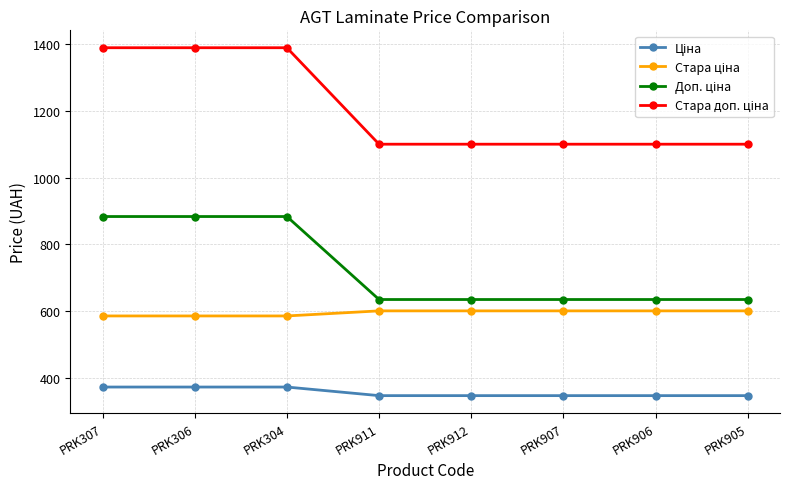

What is the difference between the highest and lowest values at PRK907?

754.4